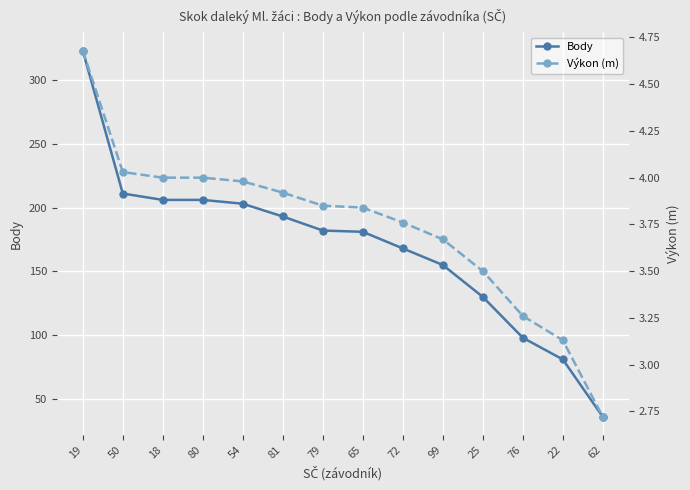

What is the difference between the highest and lowest values at 65?

177.2